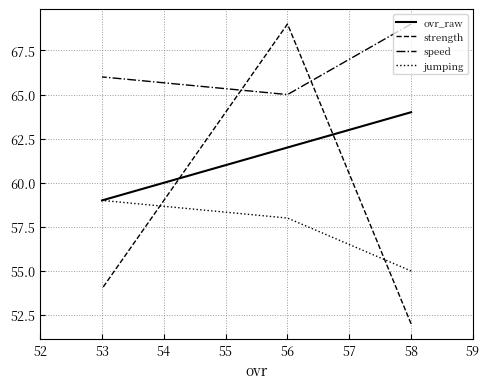

How many categories are shown in the chart?

3